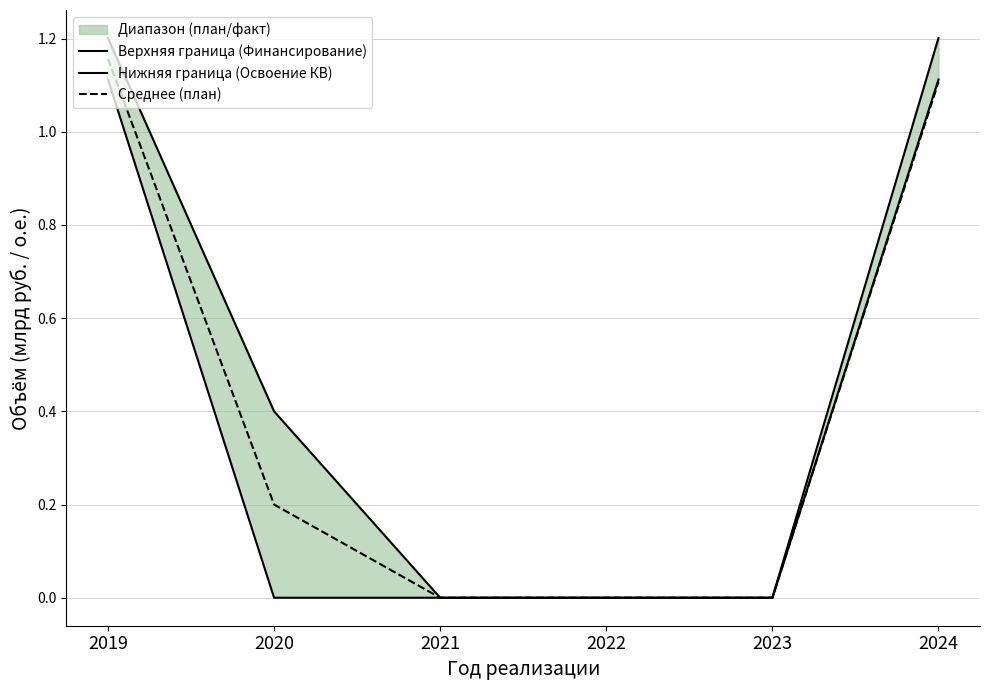

Which has a higher value, 2022 or 2023?

2022